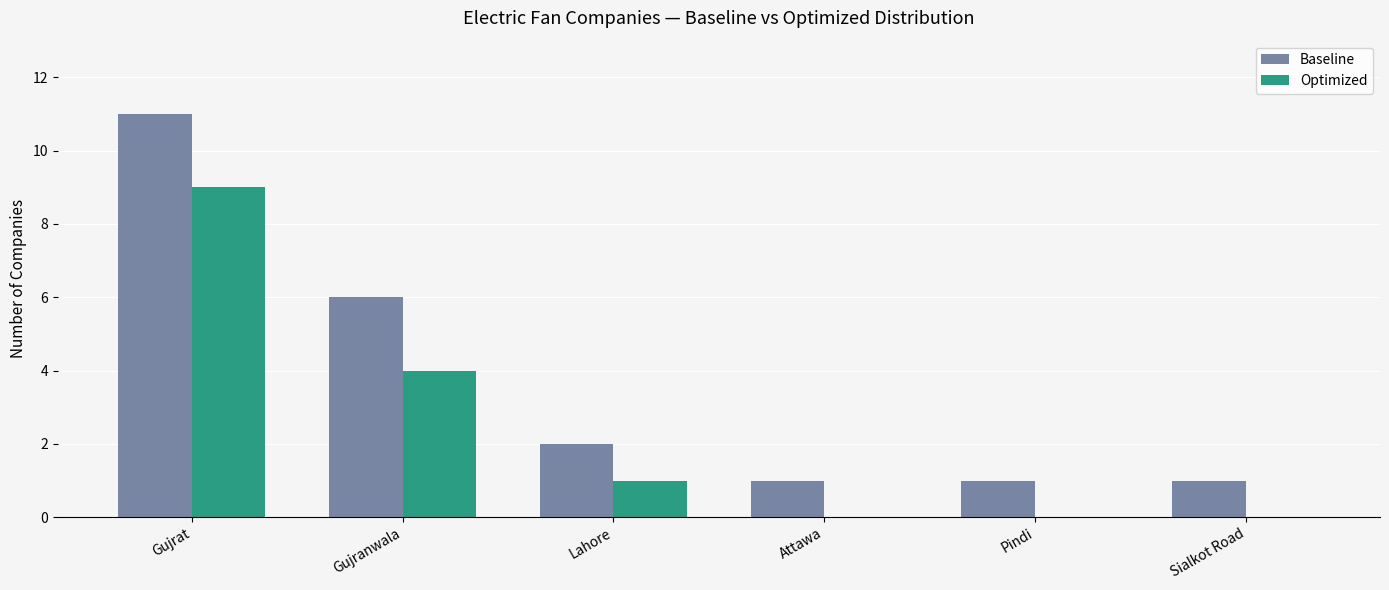

Which label corresponds to the largest value in the chart?

Gujrat